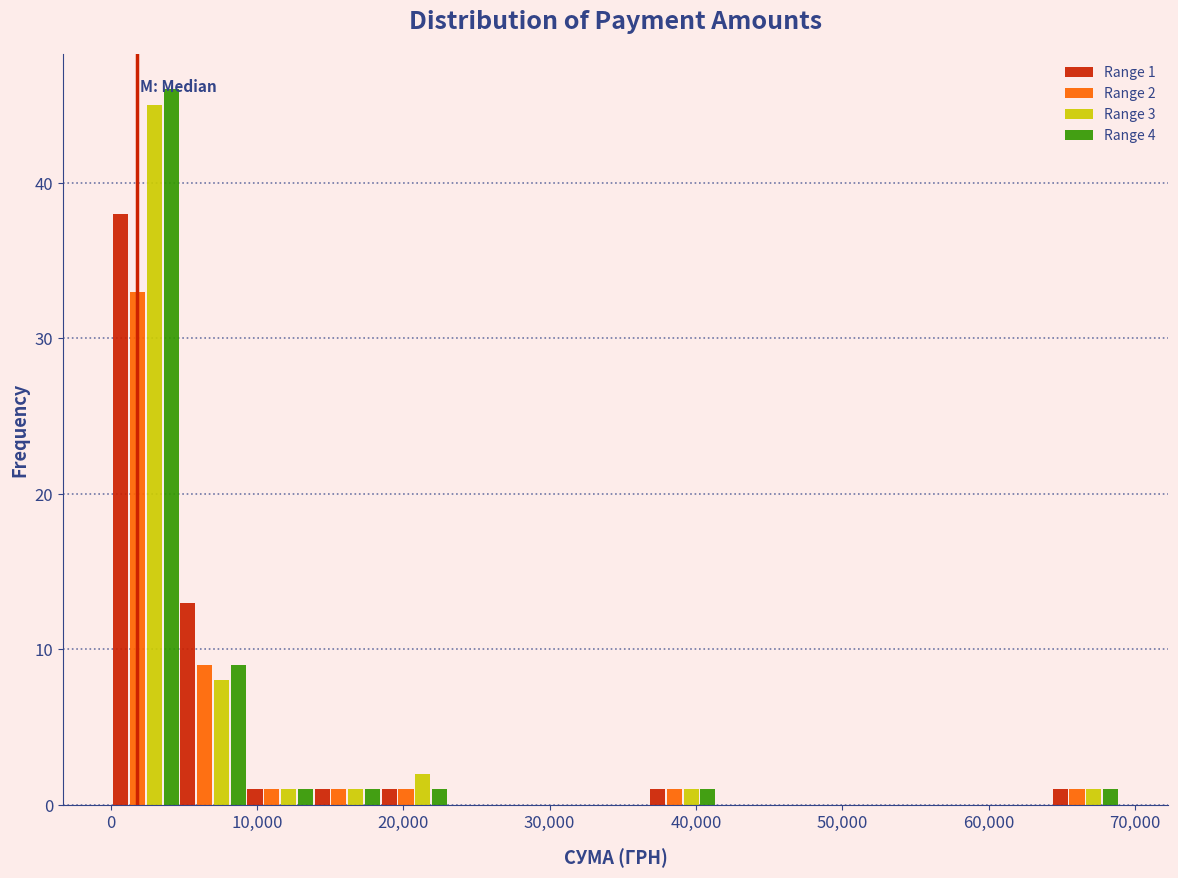

In the Range 3 series, which range on the x-axis has the tallest bar?

0 to 5000